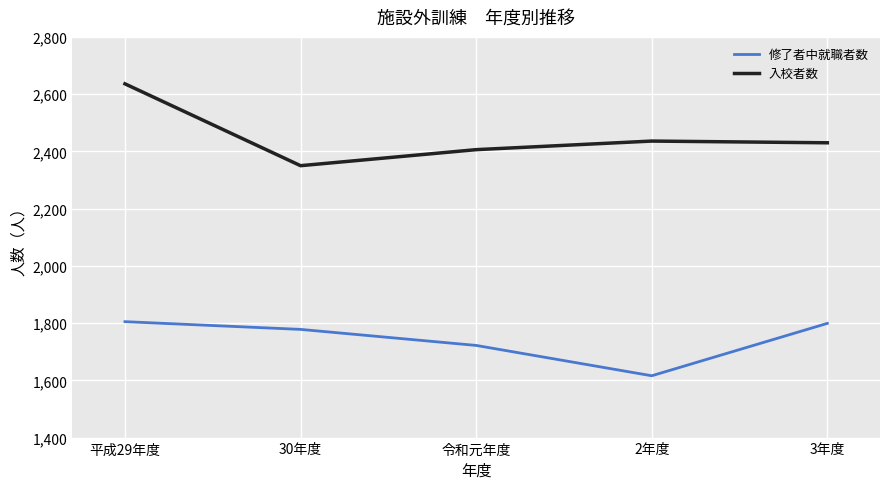

What is the difference between the maximum and second lowest values in the 修了者中就職者数 series?

83